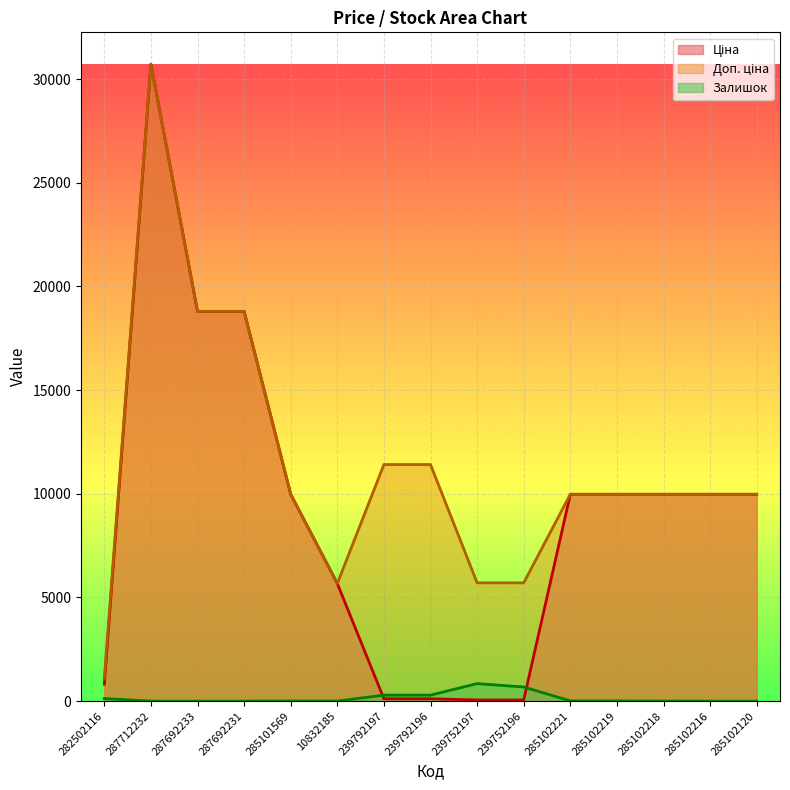

True or false: Залишок has a value of 9.0 at 285102219.

True